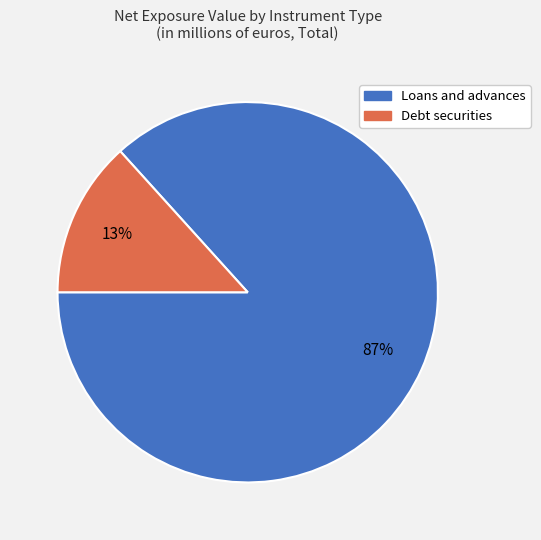

What is the smallest slice in the pie chart?

Debt securities